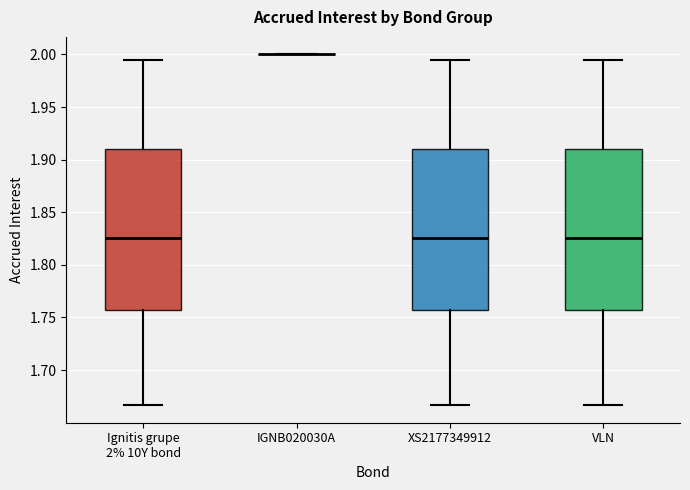

Reading left to right, transcribe this box plot: for each box, give where its median line is, the range the box spans, and where its two whiskers end, as read against the y-axis. The values are not printed on the chart, so give them approximately, as read against the axis.

Ignitis grupe 2% 10Y bond: median 1.825, box 1.755 to 1.910, whiskers 1.665 to 1.995
IGNB020030A: box collapsed to a line at 2.000, whiskers 2.000 to 2.000
XS2177349912: median 1.825, box 1.755 to 1.910, whiskers 1.665 to 1.995
VLN: median 1.825, box 1.755 to 1.910, whiskers 1.665 to 1.995